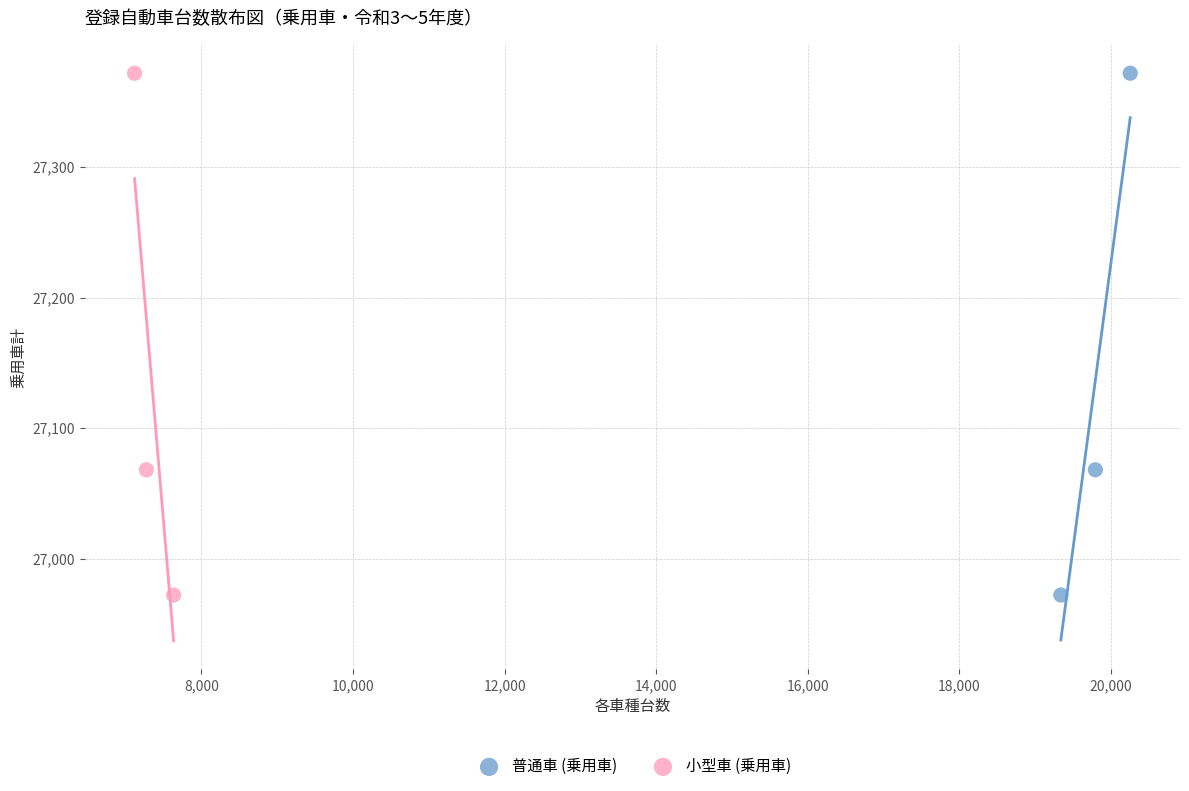

What are all the series names shown in the legend?

普通車 (乗用車), 小型車 (乗用車)